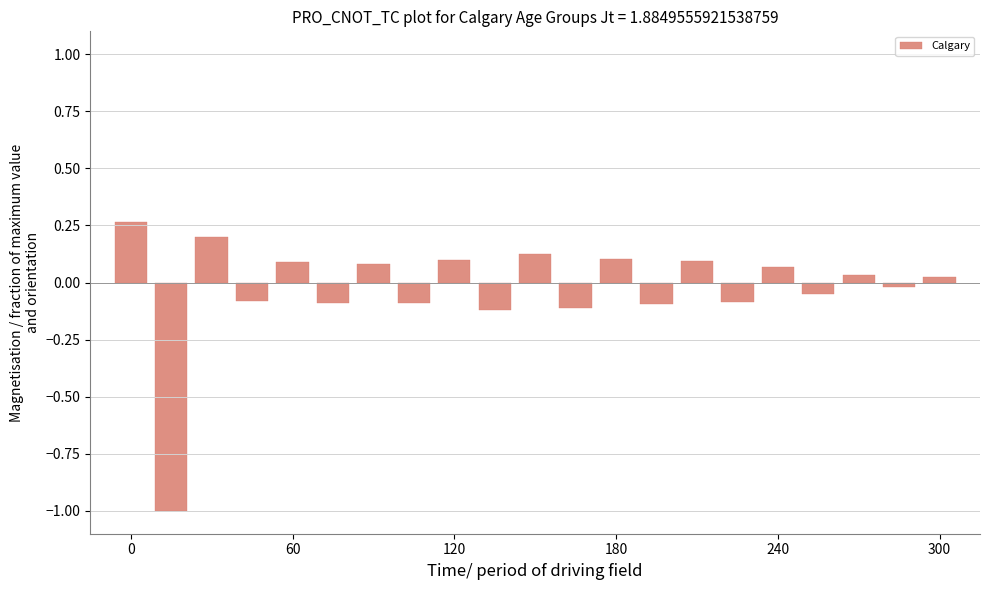

How many series are shown in this chart?

1